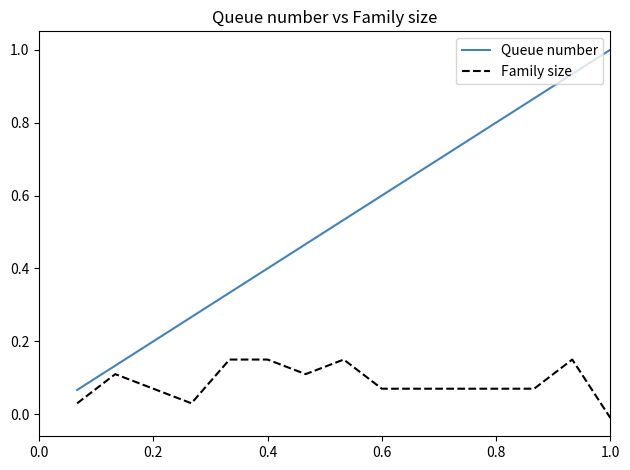

List the series in order of their overall mean, highest first.

Queue number, Family size